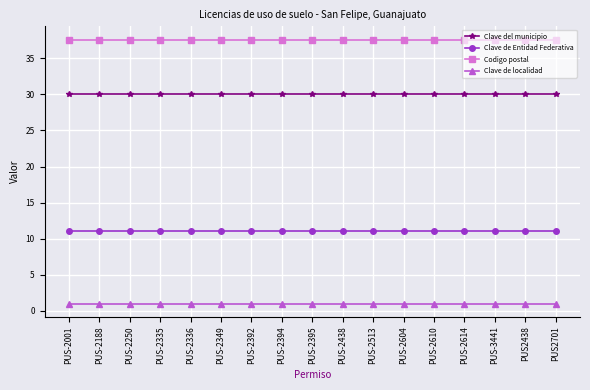

At how many categories does at least one series exceed 2?

17